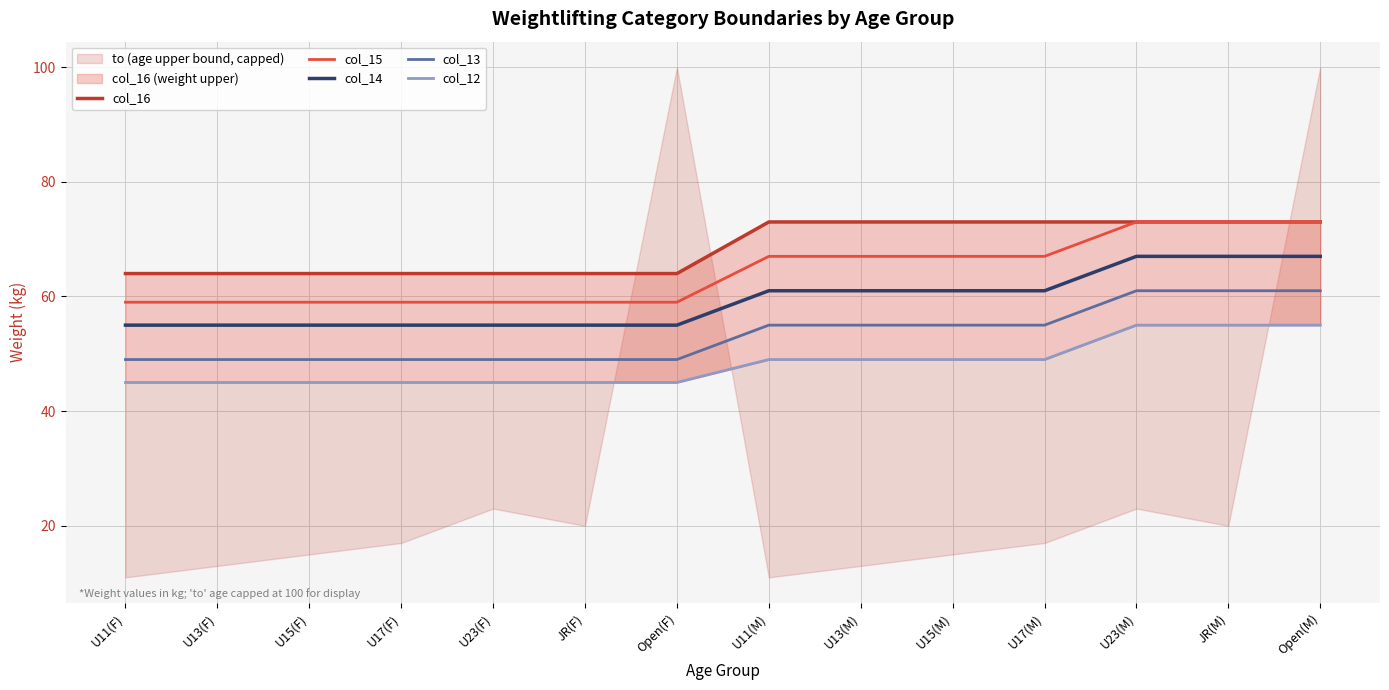

What is the difference between the highest and lowest values at U13(F)?

19